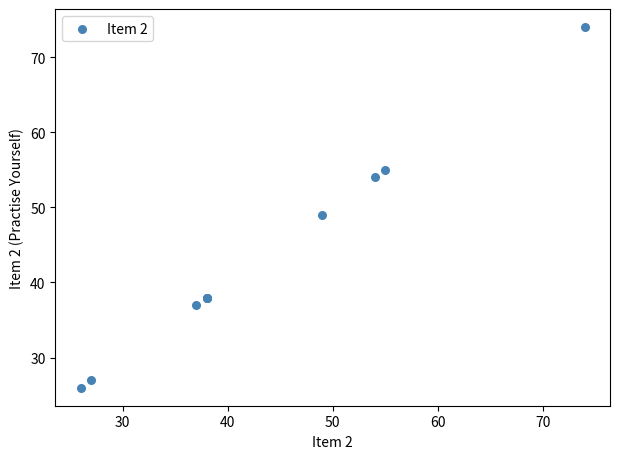

What Y value in the scatter plot is closest to 50?

49